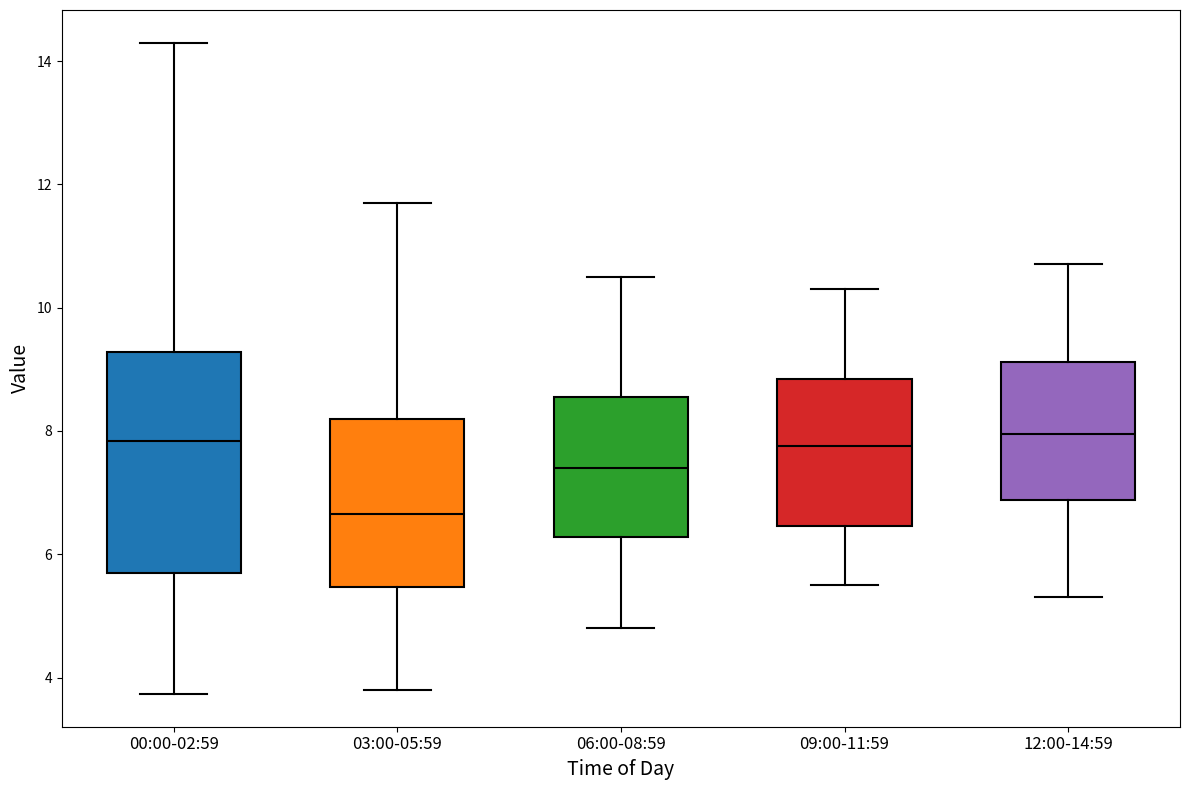

Reading left to right, read every box against the y-axis: the position of its median line, the range the box covers, and the ends of its whiskers. The values are not printed on the chart, so give them approximately, as read against the axis.

00:00-02:59: median 7.8, box 5.6 to 9.2, whiskers 3.8 to 14.4
03:00-05:59: median 6.6, box 5.4 to 8.2, whiskers 3.8 to 11.8
06:00-08:59: median 7.4, box 6.2 to 8.6, whiskers 4.8 to 10.6
09:00-11:59: median 7.8, box 6.4 to 8.8, whiskers 5.6 to 10.4
12:00-14:59: median 8.0, box 6.8 to 9.2, whiskers 5.4 to 10.8